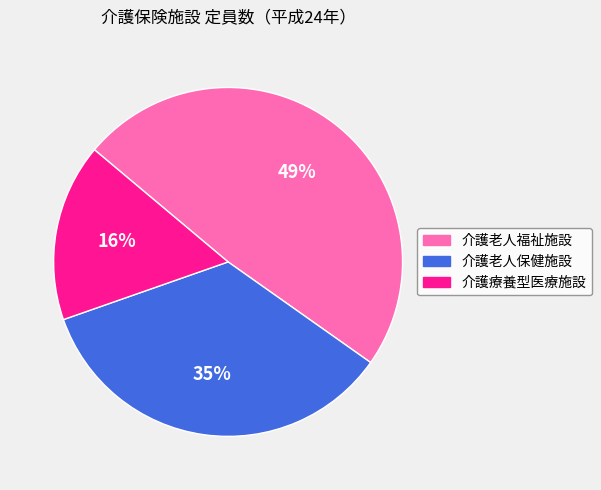

Between 介護老人福祉施設 and 介護老人保健施設, which is larger?

介護老人福祉施設